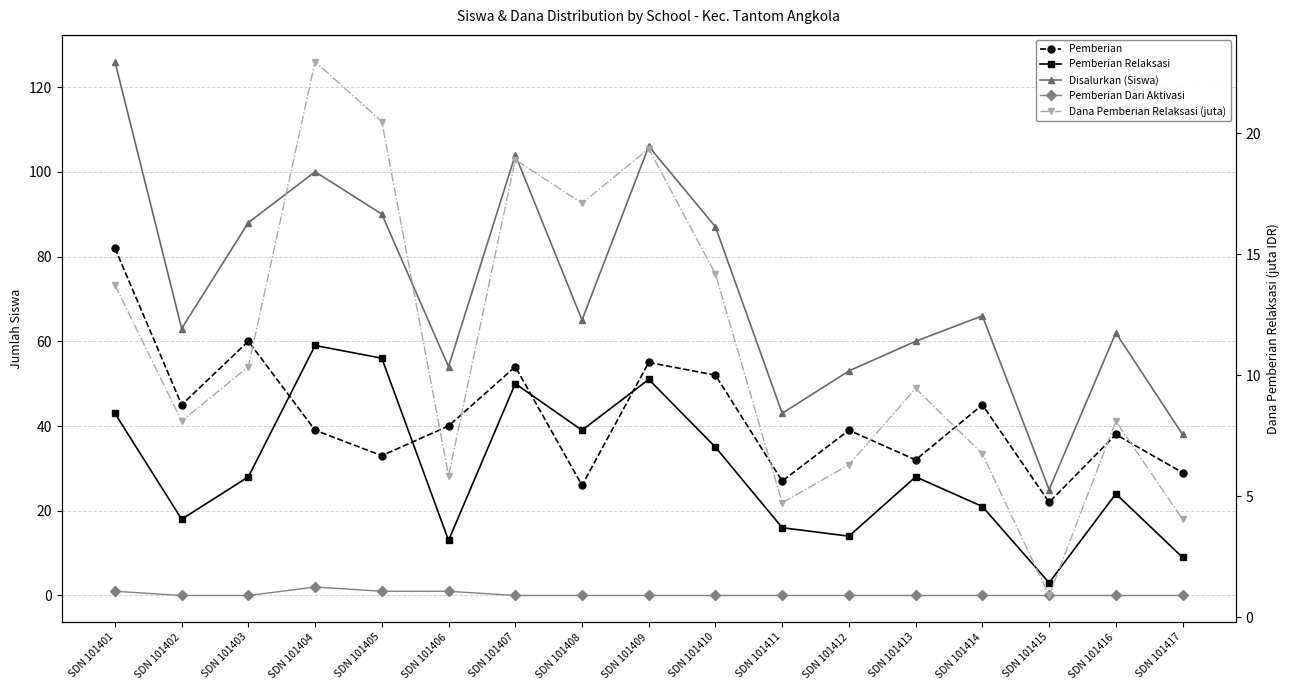

At which label does Pemberian Relaksasi first exceed 28?

SDN 101401